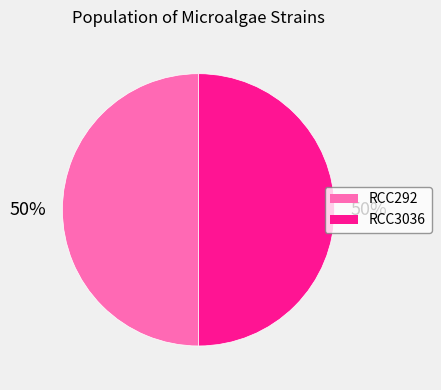

Combined, do RCC292 and RCC3036 account for over 50%?

Yes